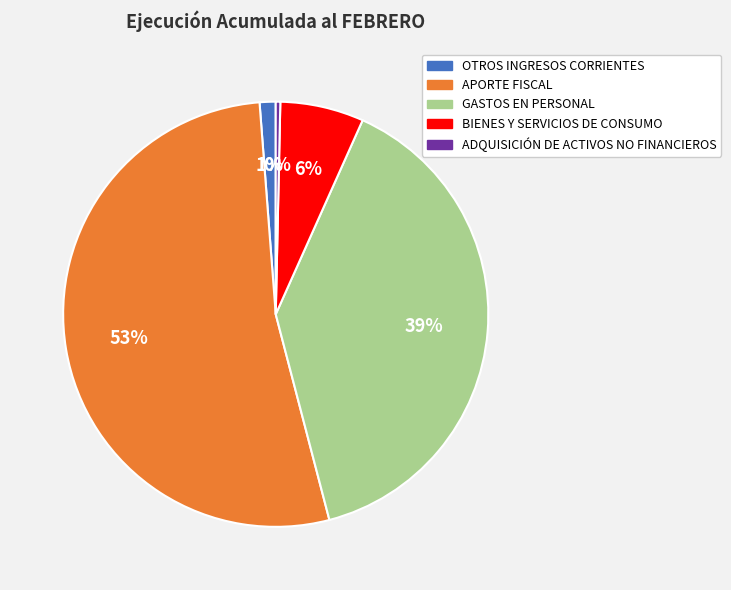

Count the number of slices in the pie.

5